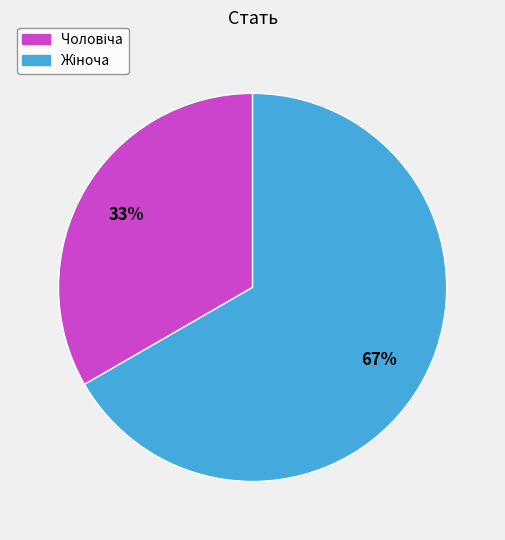

Does any single category account for the majority?

Yes